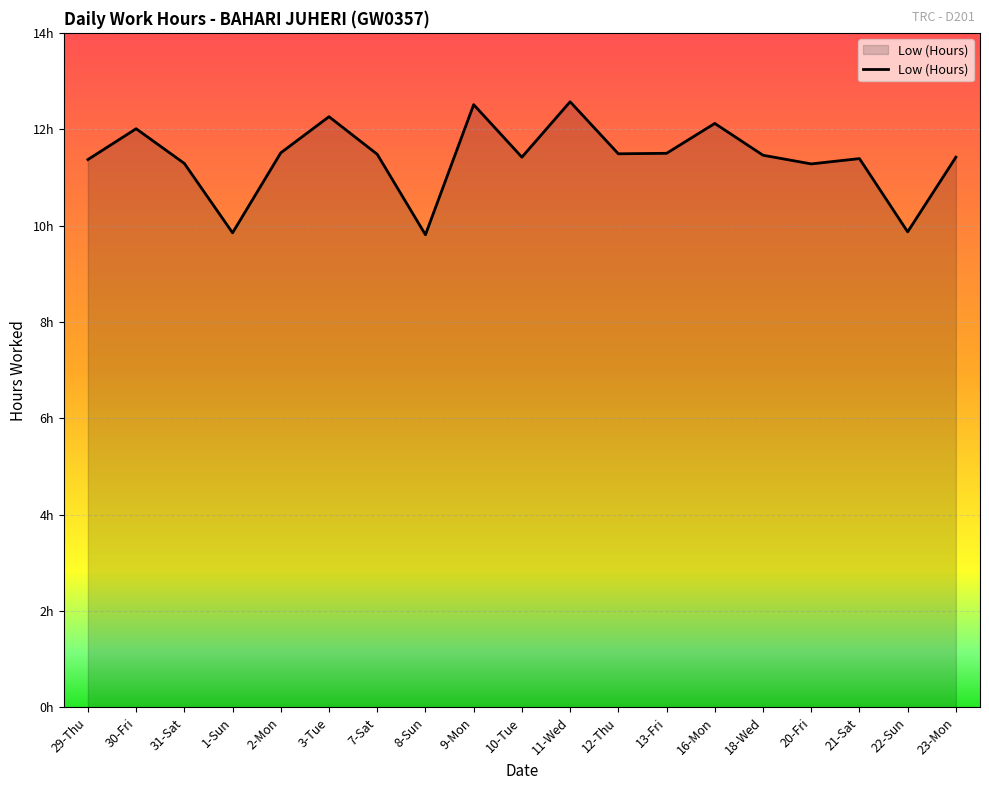

What is the average value?

11.4